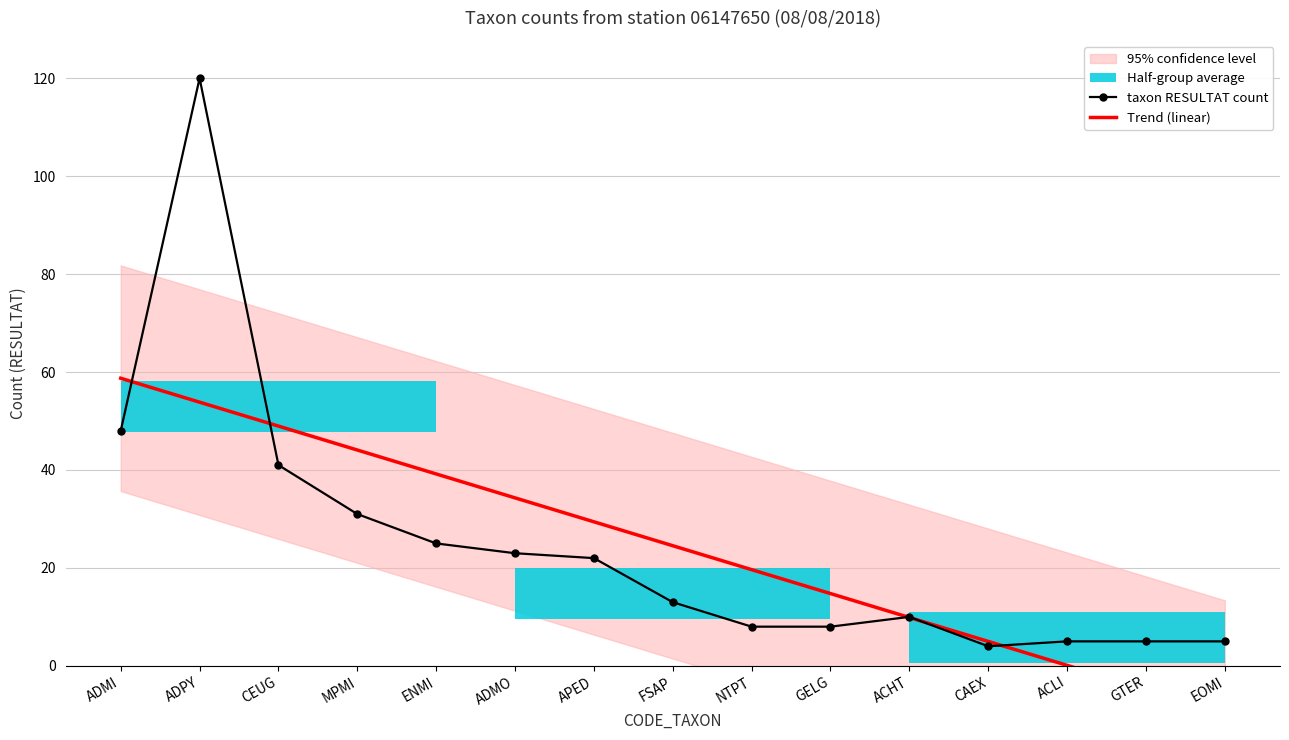

Which series changed the most between ACHT and CAEX?

taxon RESULTAT count